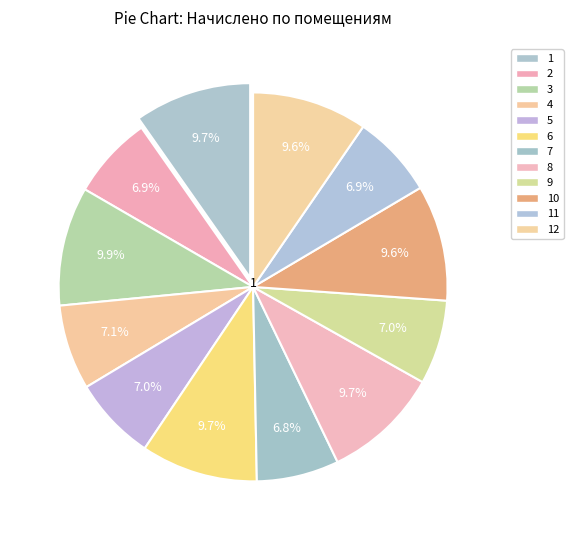

Count the number of slices in the pie.

12